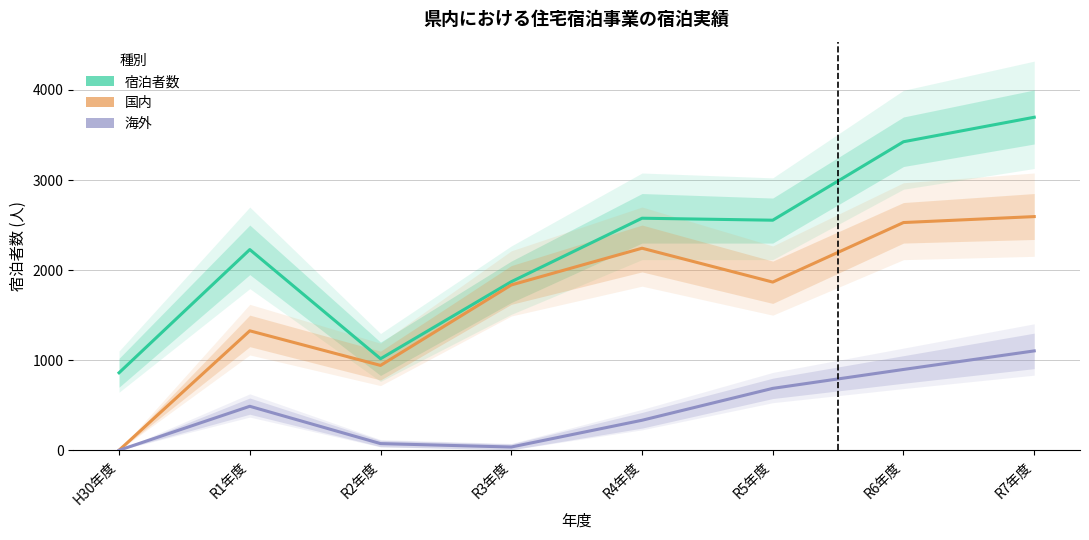

Between R2年度 and R7年度, which is larger?

R7年度